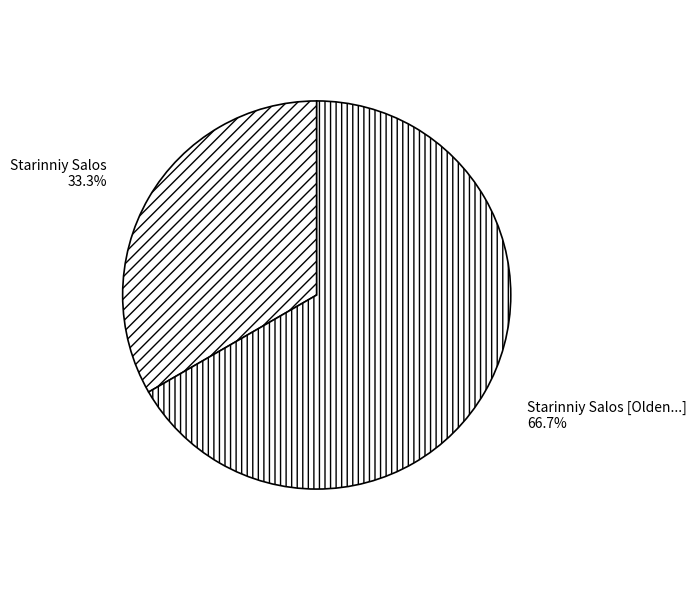

Which category has the smallest portion of the pie?

Starinniy Salos